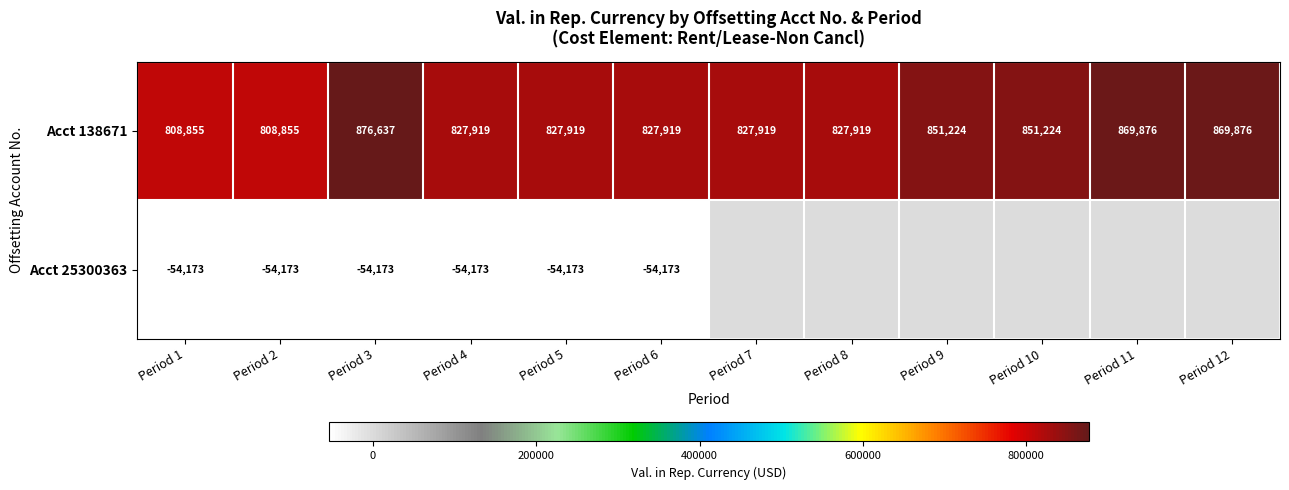

True or false: Acct 25300363 has a value of -36743.8 at Period 6.

False